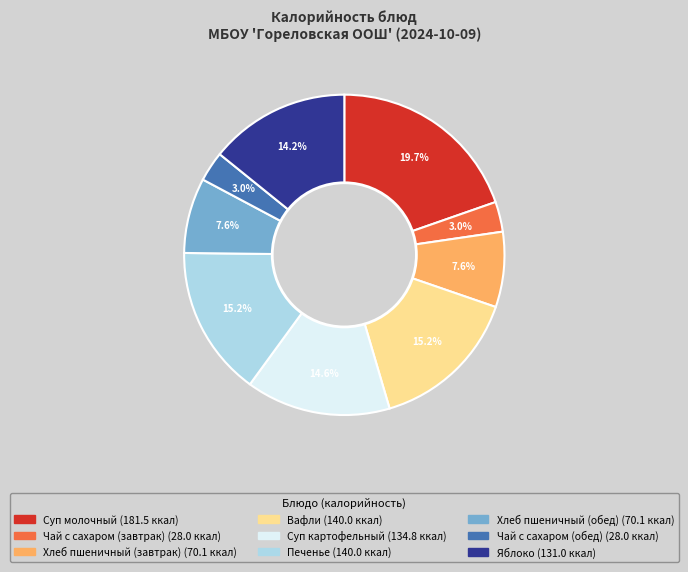

The Хлеб пшеничный (завтрак) slice represents 8% of the pie. True or false?

True